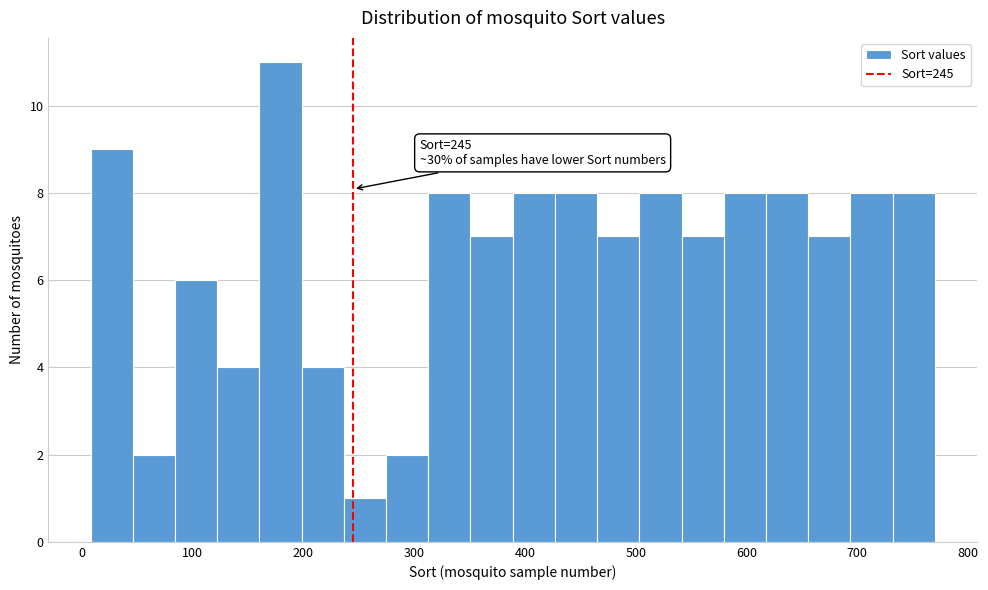

Around what value on the x-axis is the tallest bar? Give the approximate position of its centre, as read against the axis.

180